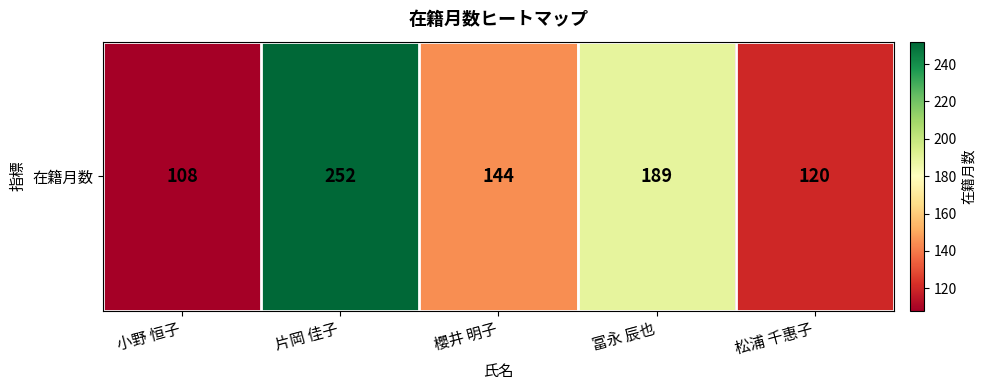

What is the change in value from 片岡 佳子 to 冨永 辰也?

-63